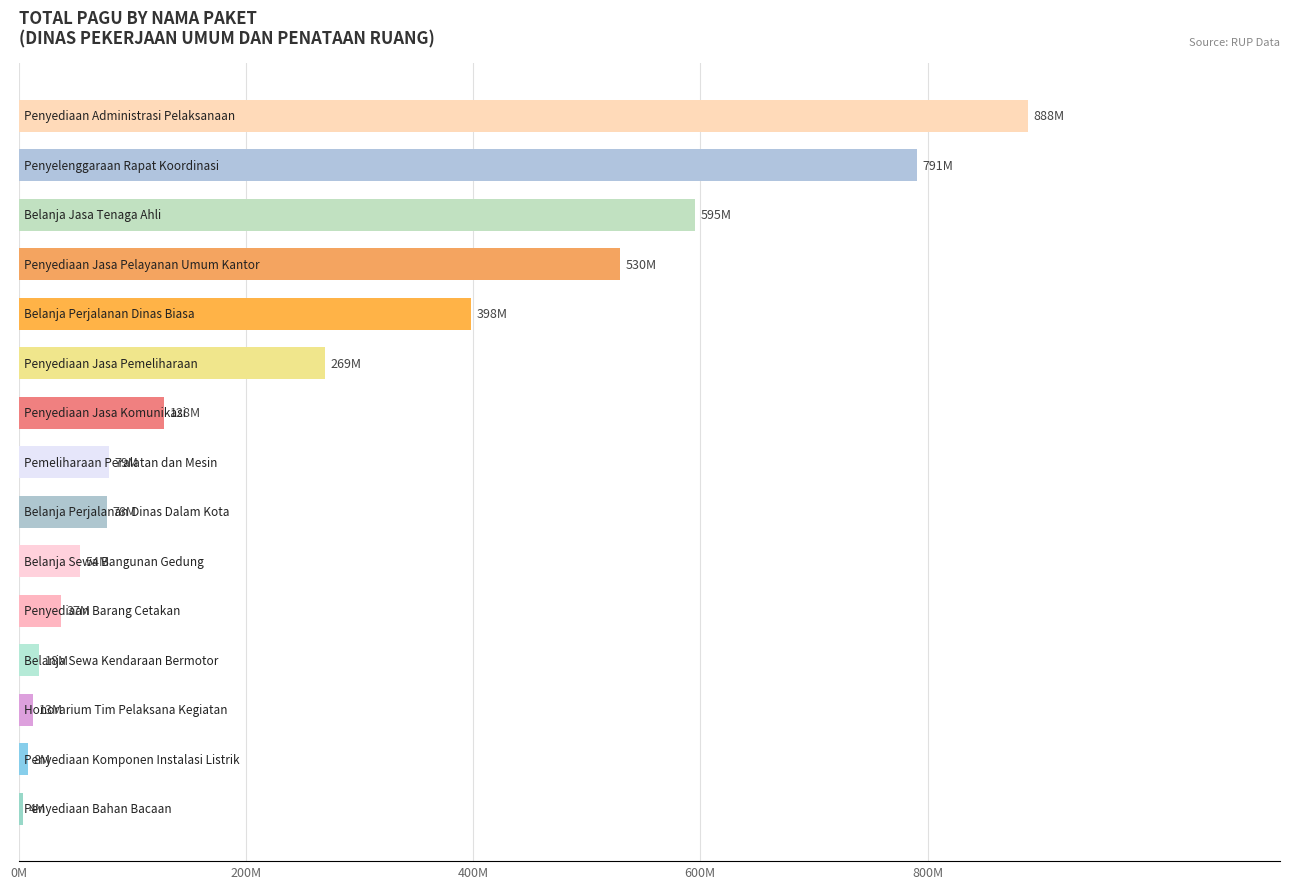

Does the chart contain stacked bars?

No